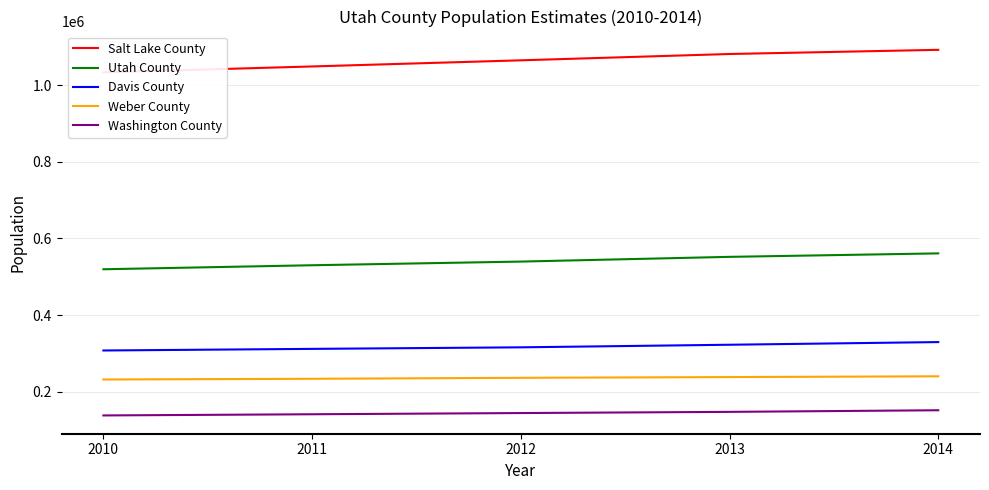

True or false: Davis County has a value of 307779 at 2010.

True